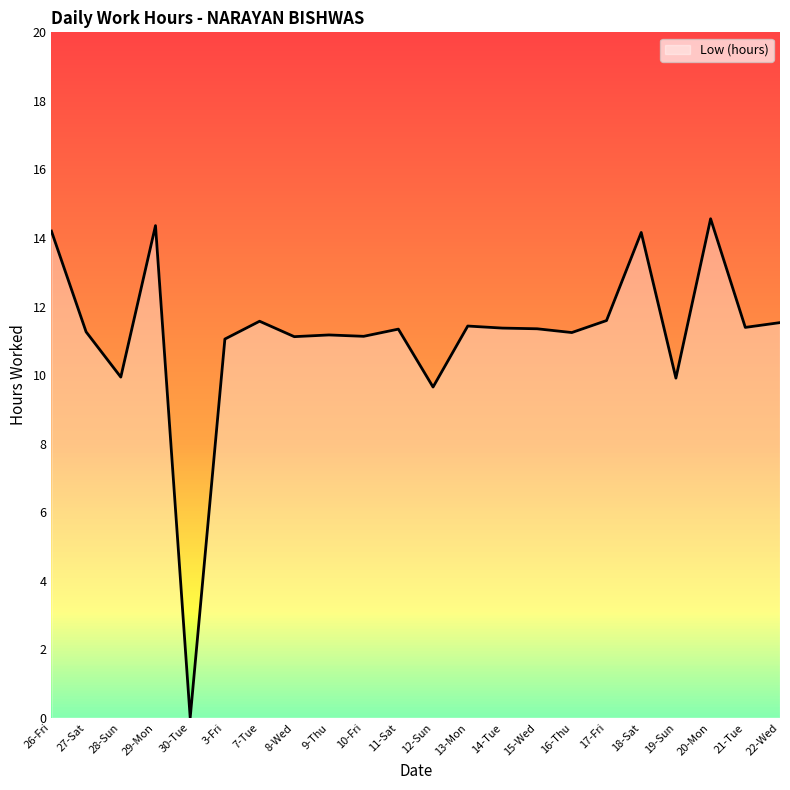

What is the change in value from 3-Fri to 16-Thu?

+0.2